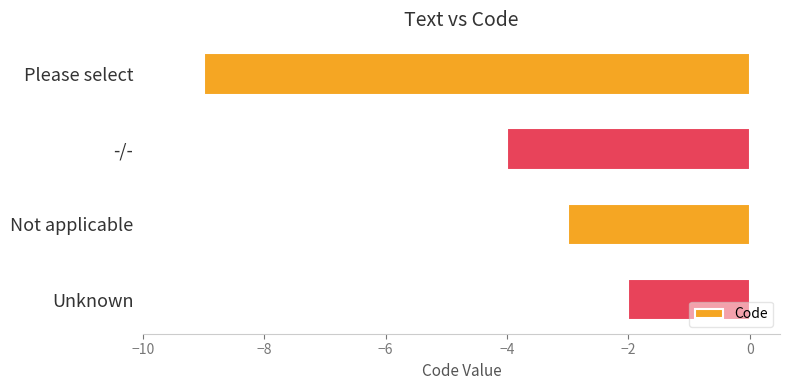

Reading top to bottom, extract all data points from this chart.

-9	-4	-3	-2